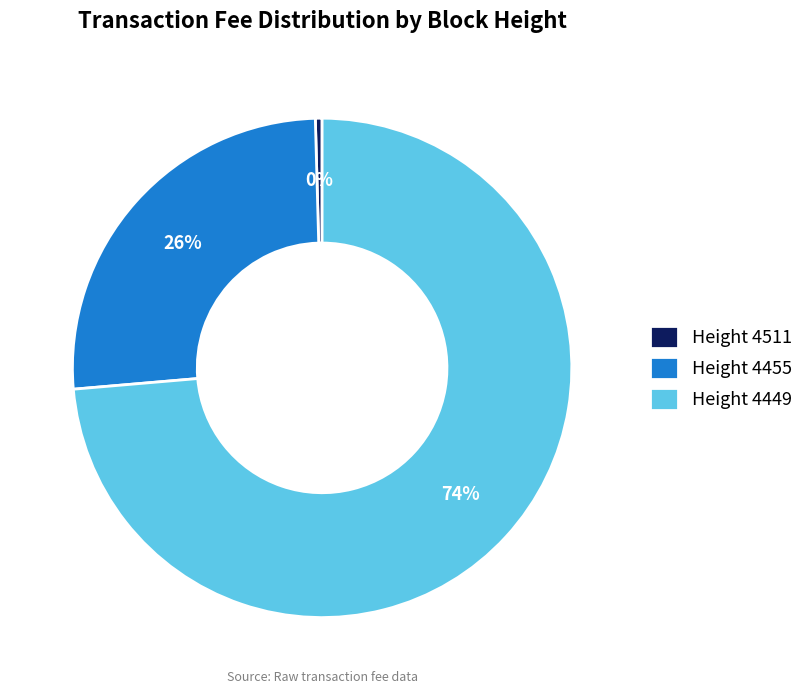

Approximately how many times larger is the value at Height 4455 compared to Height 4449?

0.4